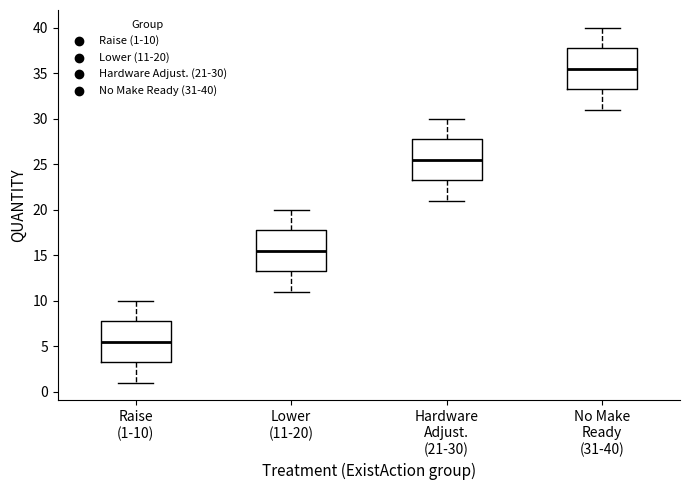

Reading left to right, read every box against the y-axis: the position of its median line, the range the box covers, and the ends of its whiskers. The values are not printed on the chart, so give them approximately, as read against the axis.

Raise (1-10): median 5.5, box 3.5 to 8.0, whiskers 1.0 to 10.0
Lower (11-20): median 15.5, box 13.5 to 18.0, whiskers 11.0 to 20.0
Hardware Adjust. (21-30): median 25.5, box 23.5 to 28.0, whiskers 21.0 to 30.0
No Make Ready (31-40): median 35.5, box 33.5 to 38.0, whiskers 31.0 to 40.0